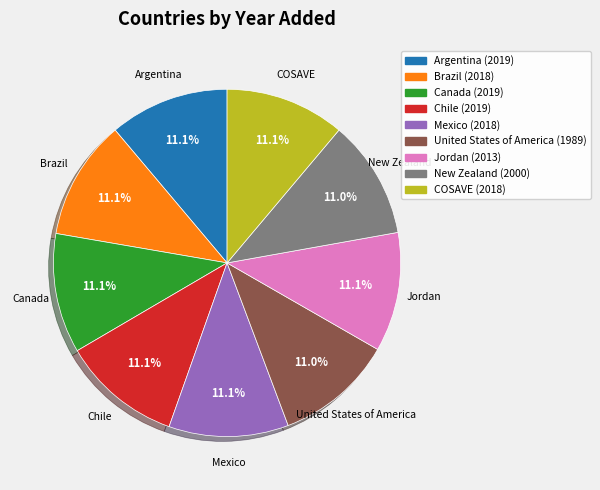

Is it true that Chile is 11% of the pie?

True